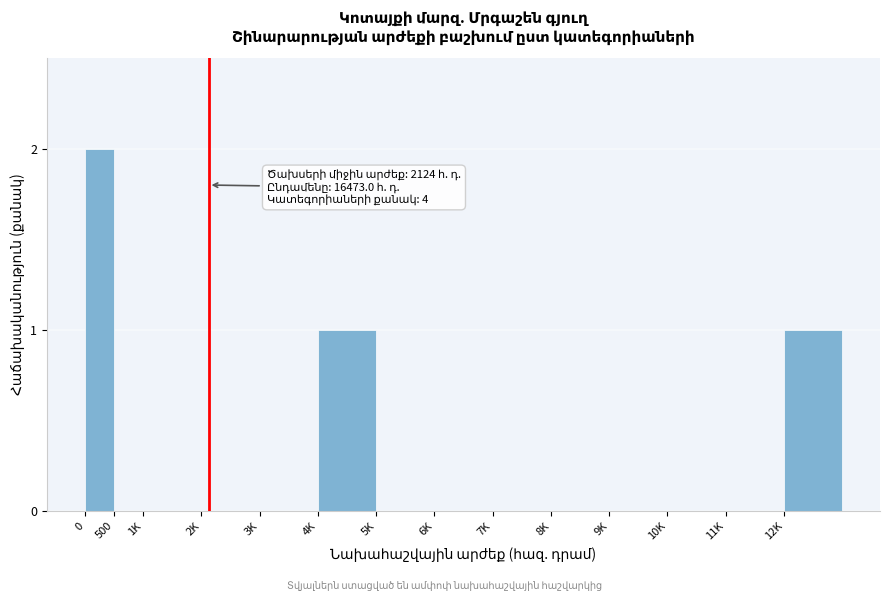

Reading left to right, extract all data points from this chart.

0=2	500=0	1K=0	2K=0	3K=0	4K=1	5K=0	6K=0	7K=0	8K=0	9K=0	10K=0	11K=0	12K=1